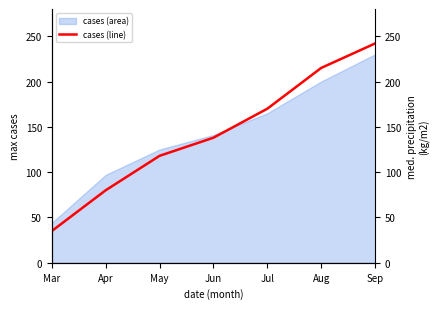

What is the difference between the maximum and minimum values?

207